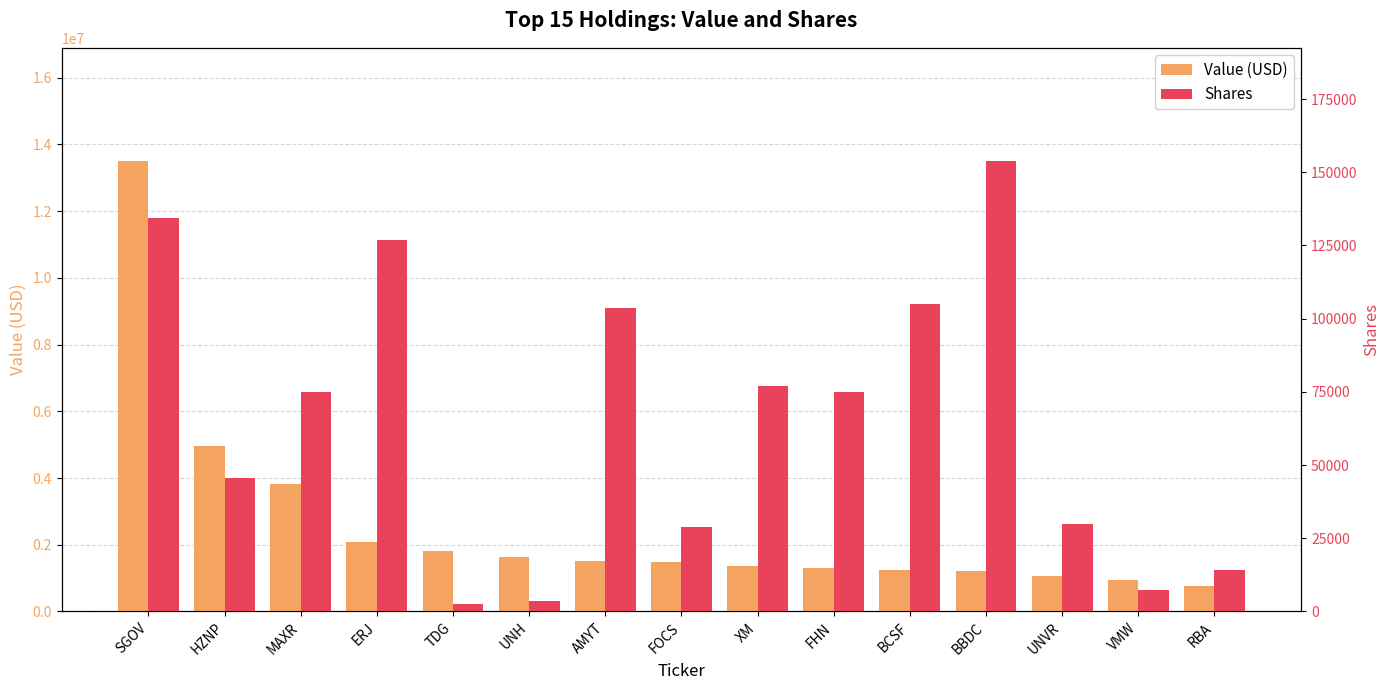

True or false: Shares has a value of 28712 at FOCS.

True